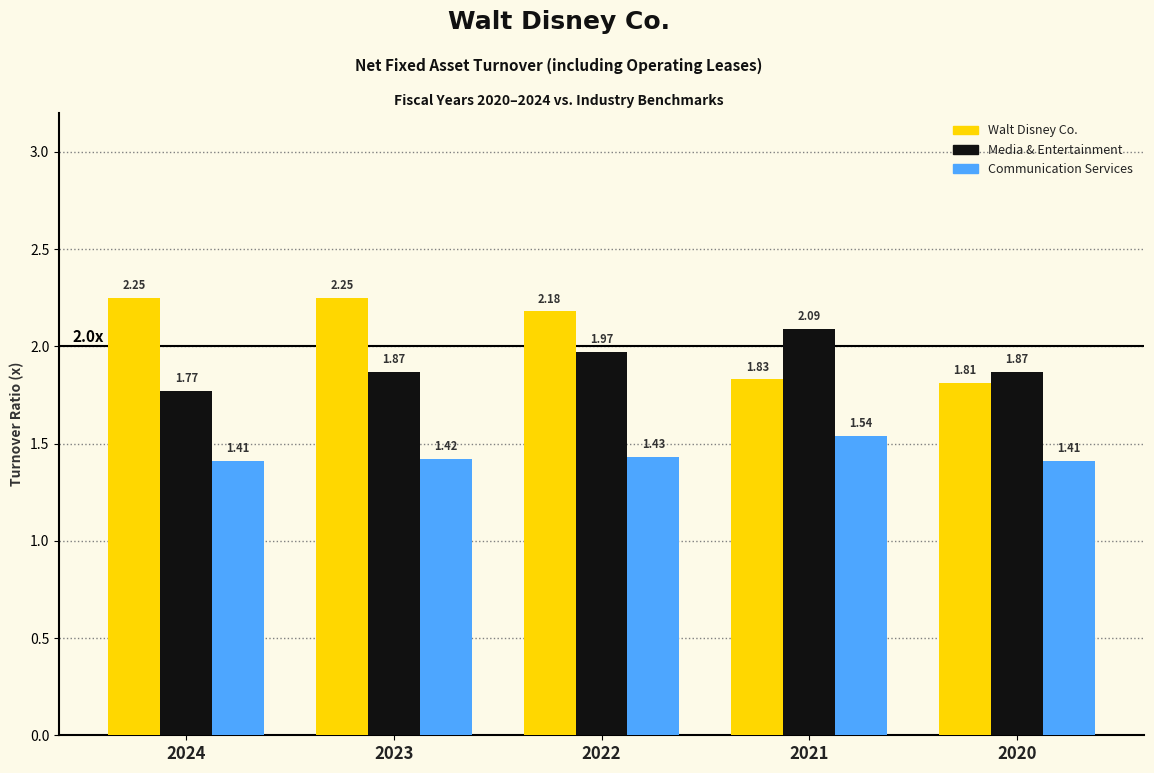

Rank the series by their average value, from lowest to highest.

Communication Services, Media & Entertainment, Walt Disney Co.